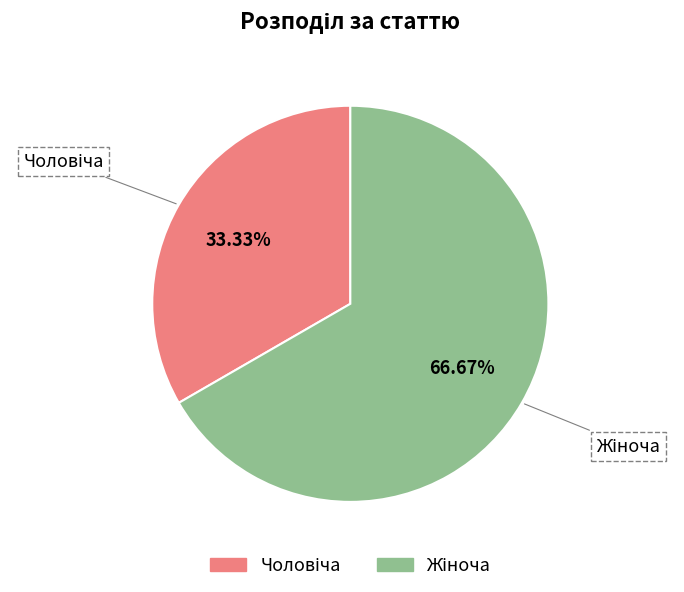

Does any single category account for the majority?

Yes